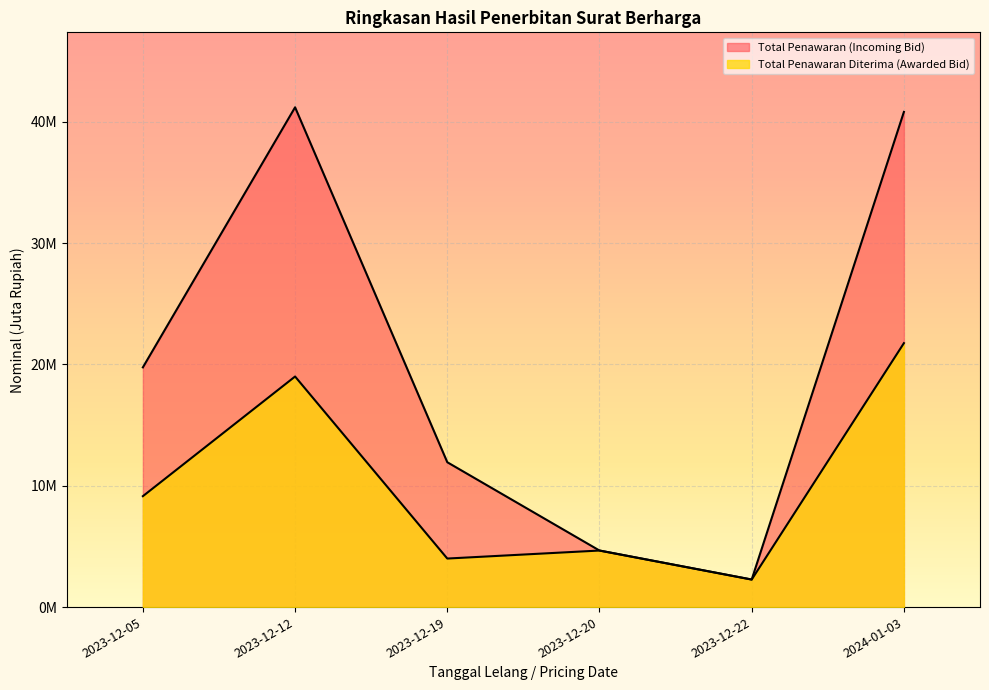

True or false: Total Penawaran (Incoming Bid) and Total Penawaran Diterima (Awarded Bid) intersect in this chart.

False